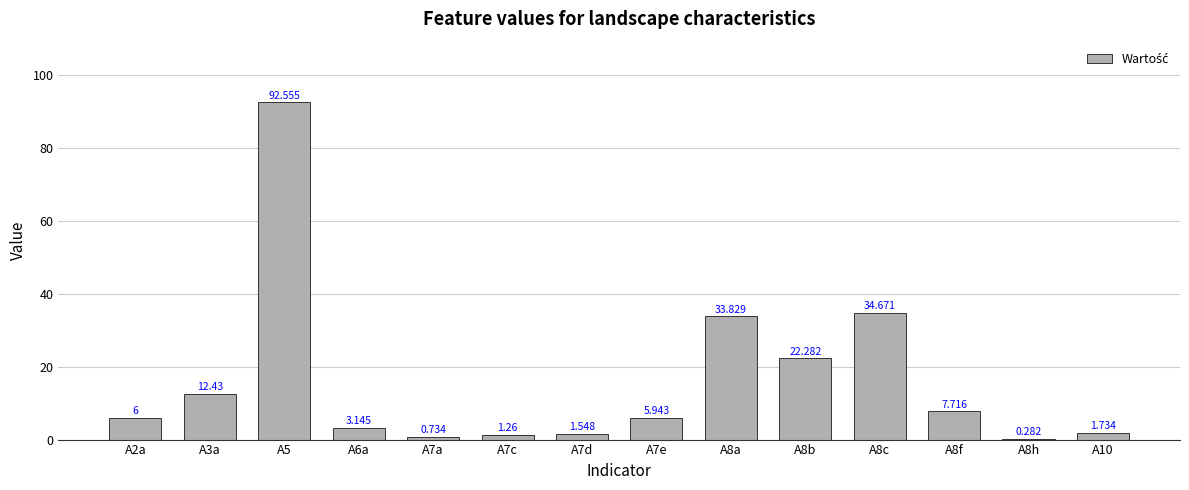

Count the number of categories in the chart.

14